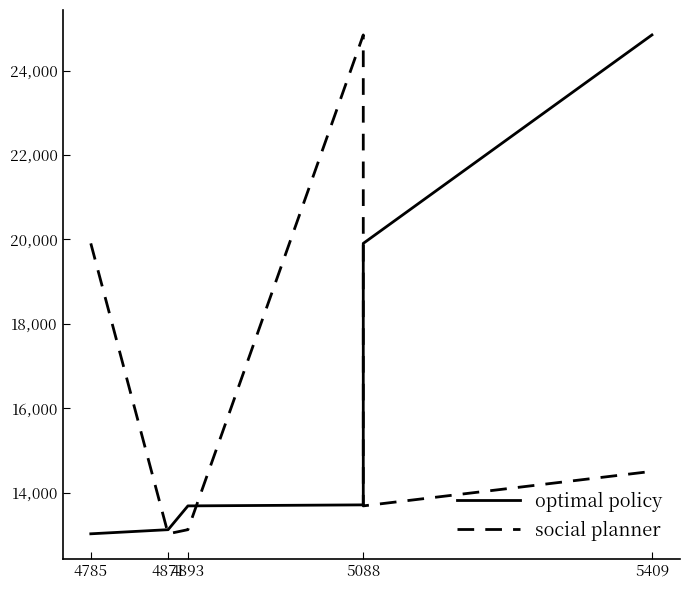

What is the average value of the optimal policy series?

16118